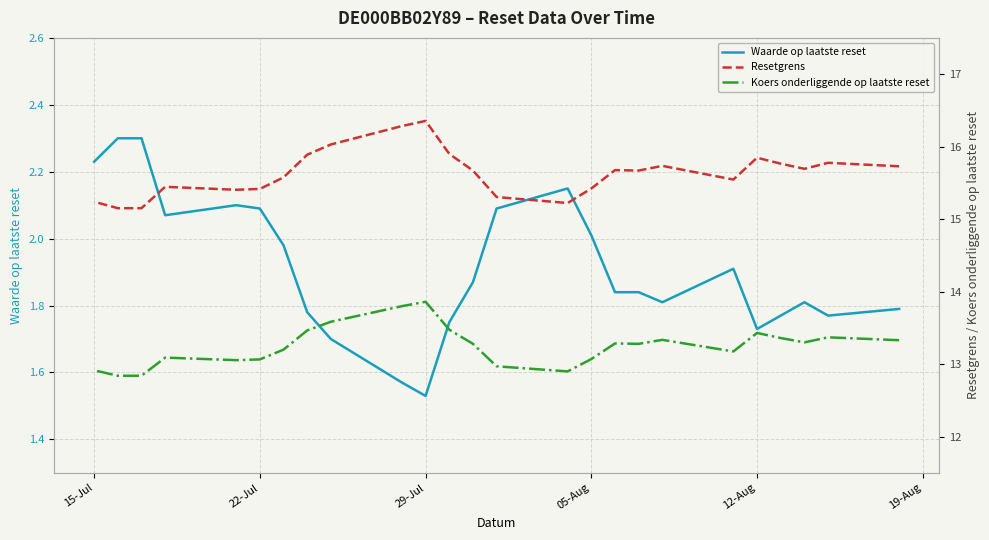

True or false: Koers onderliggende op laatste reset and Resetgrens cross at least once.

False